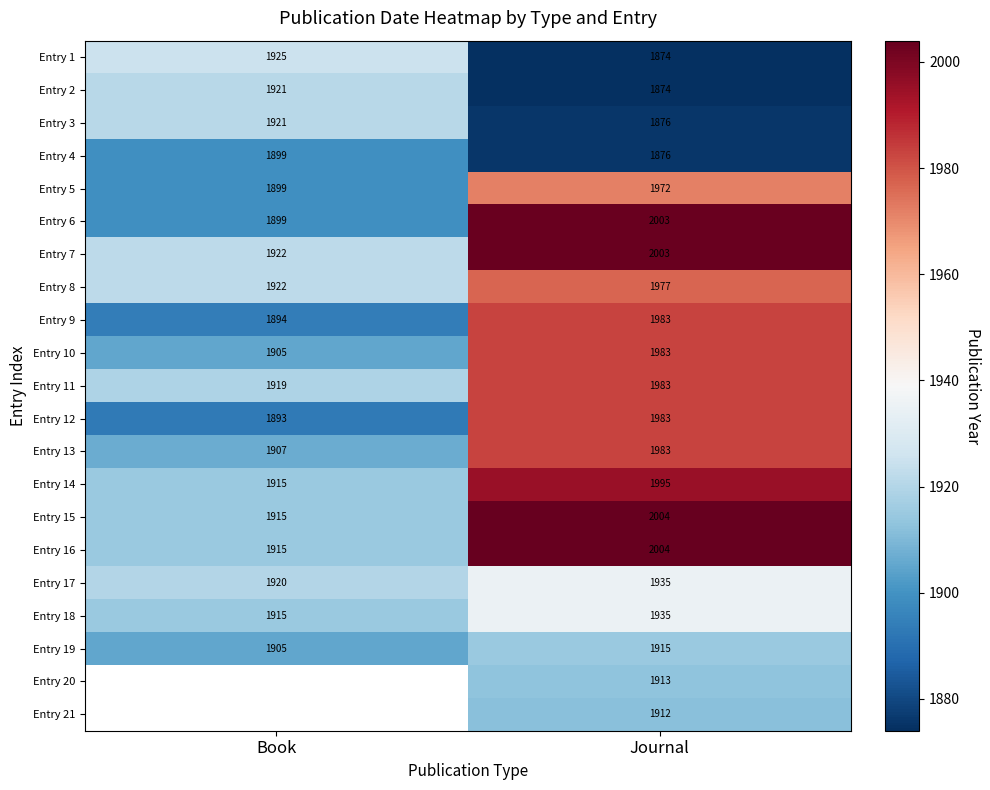

Which category has the lowest value in the Entry 17 series?

Book